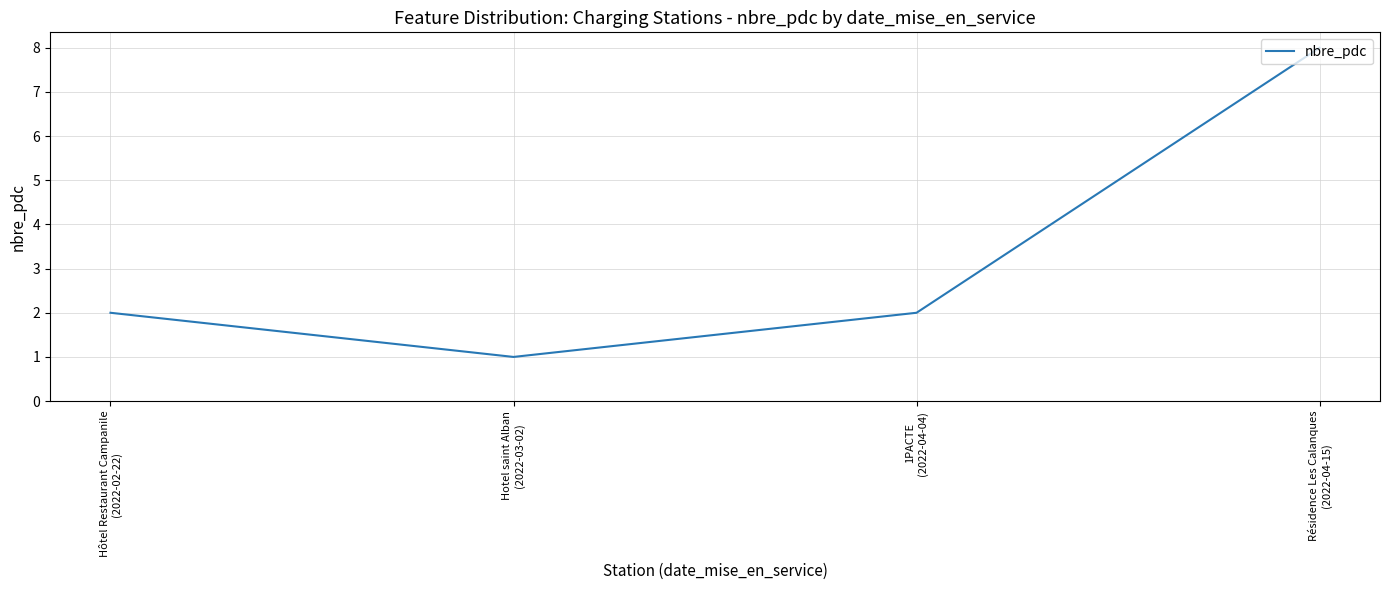

Which has a higher value, Hotel saint Alban
(2022-03-02) or 1PACTE
(2022-04-04)?

1PACTE
(2022-04-04)